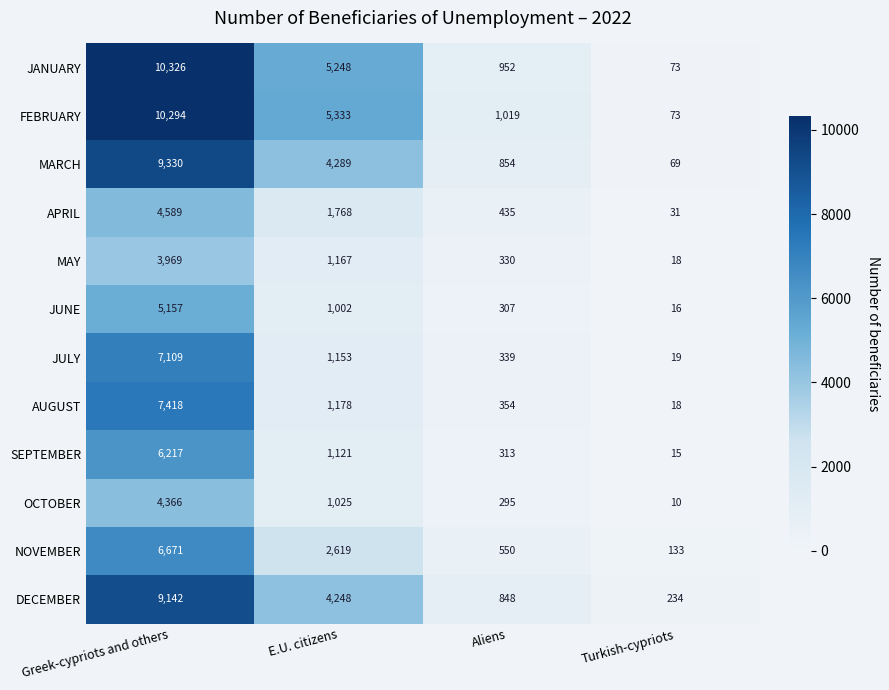

What is the lowest value of the AUGUST series?

18